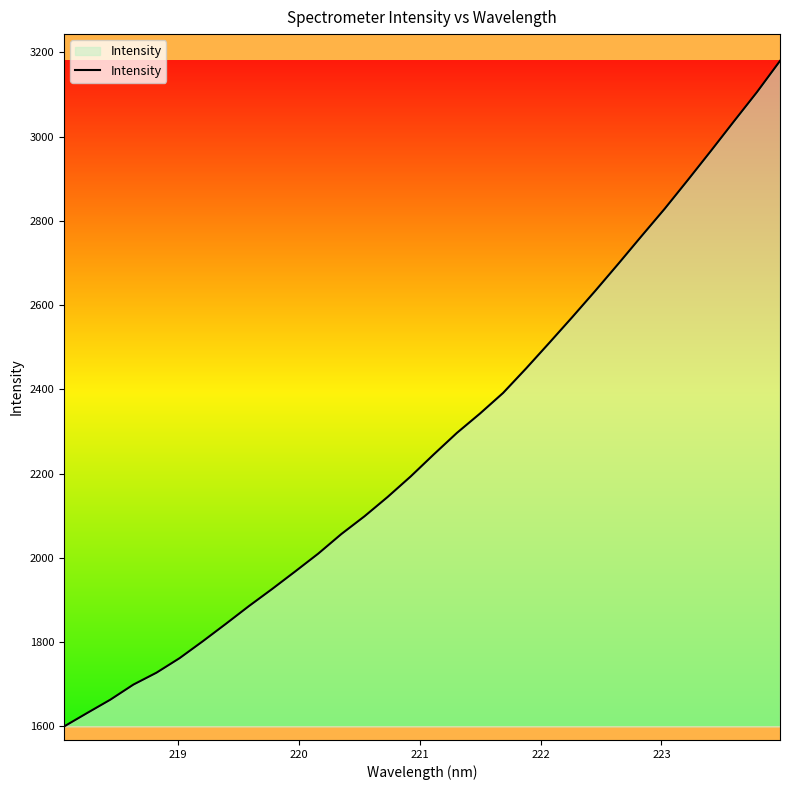

What is the average value?

2278.9